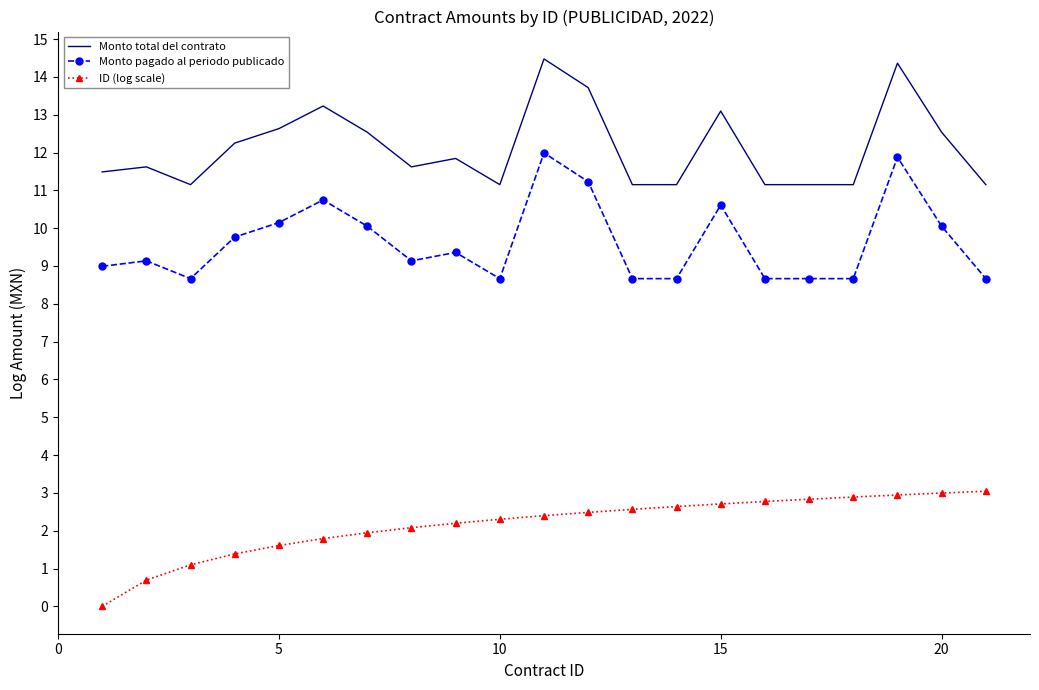

What is the average value of the Monto total del contrato series?

12.1